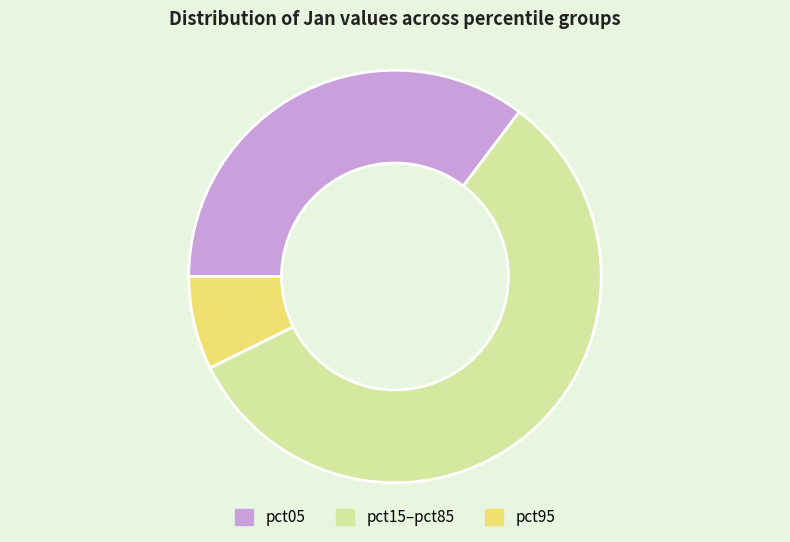

Is there a majority slice in this chart?

Yes